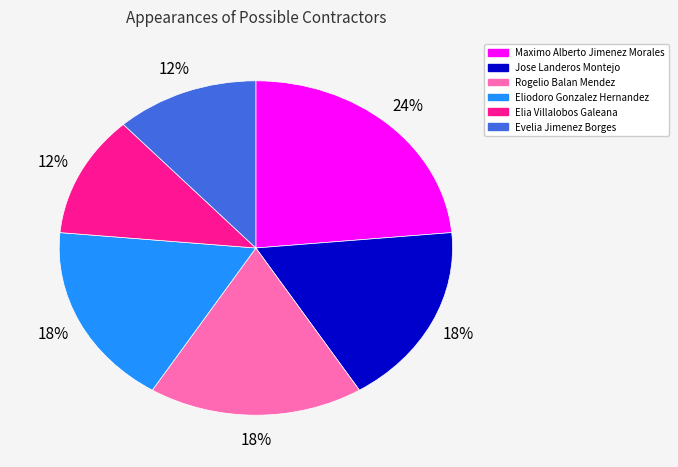

True or false: Rogelio Balan Mendez accounts for 29% of the total.

False